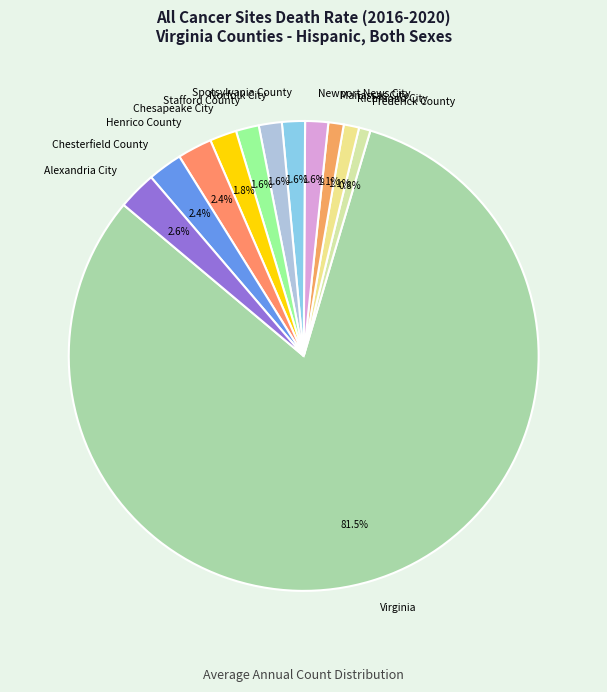

Which category has the biggest portion of the pie?

Virginia